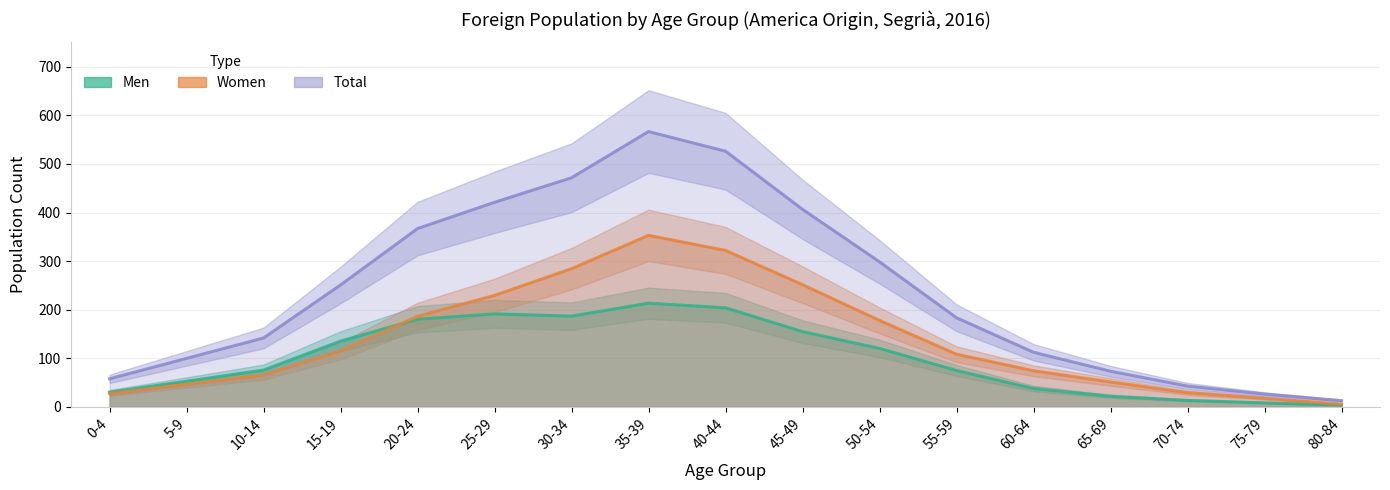

What is the difference between the maximum and minimum values in the Women series?

347.0